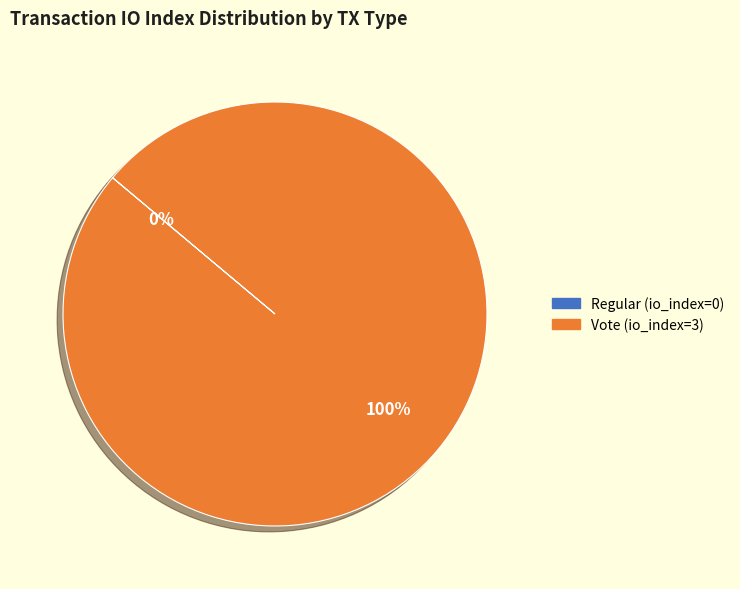

Combined, what portion of the pie is Vote (io_index=3) and Regular (io_index=0)?

100.0%